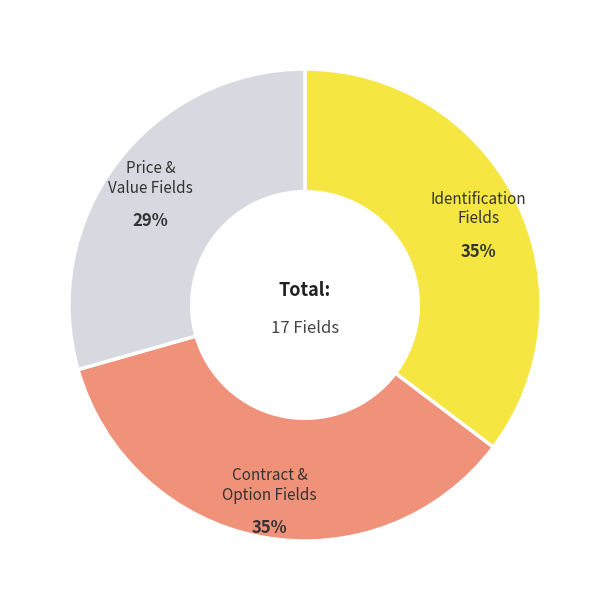

To the nearest percent, what is the average slice percentage?

33%